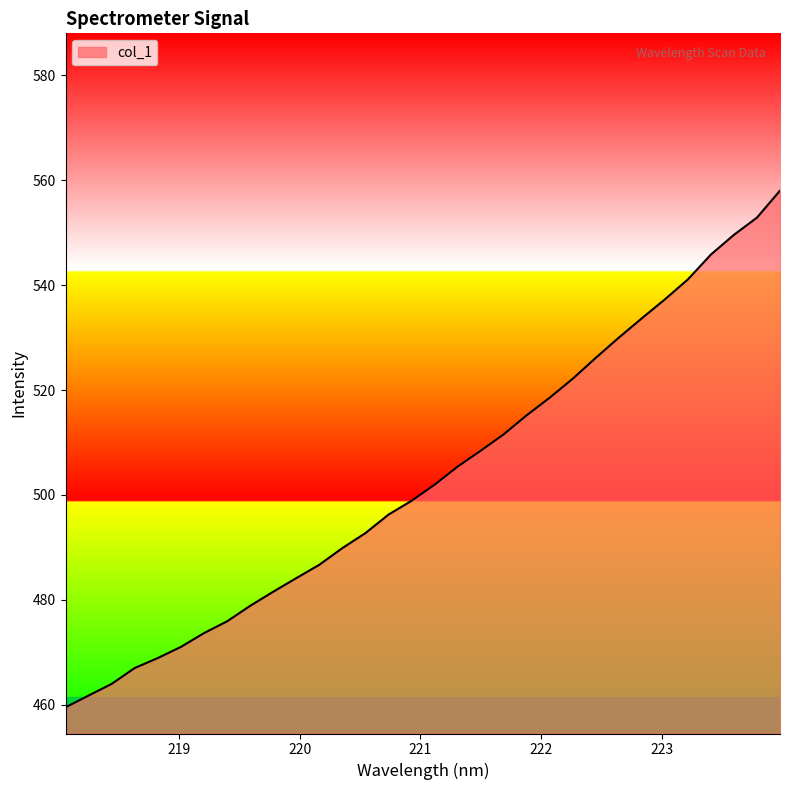

What is the difference between the maximum and minimum values?

98.5